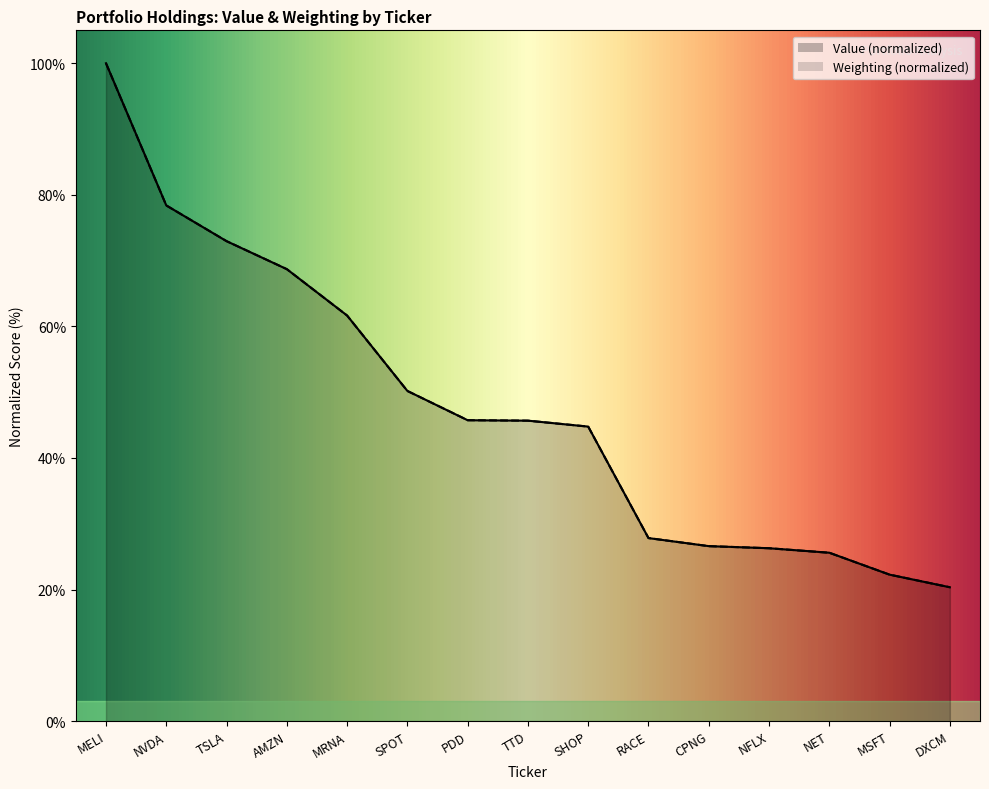

What is the label of the 4th point from the right?

NFLX